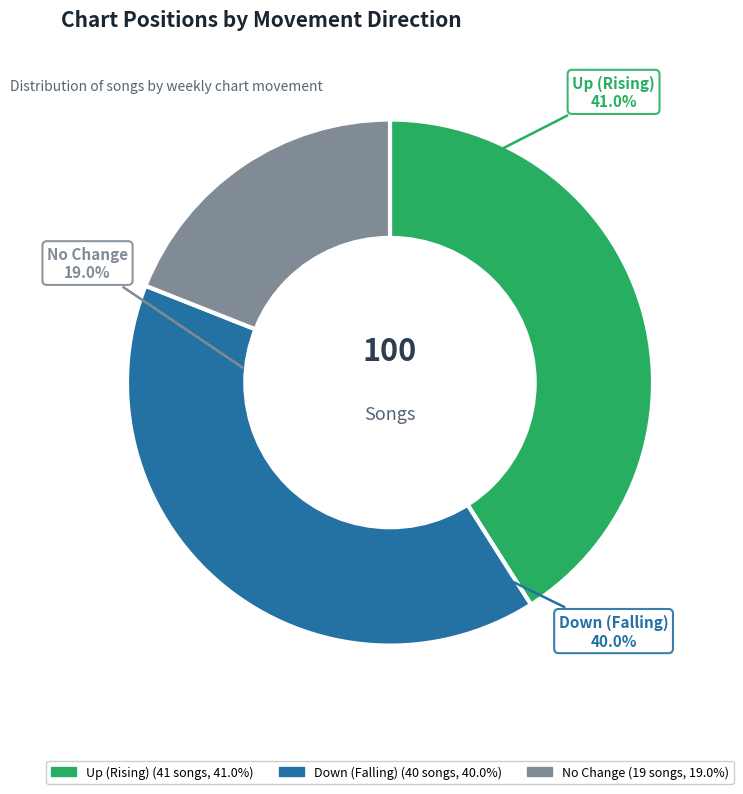

Which category has the biggest portion of the pie?

up